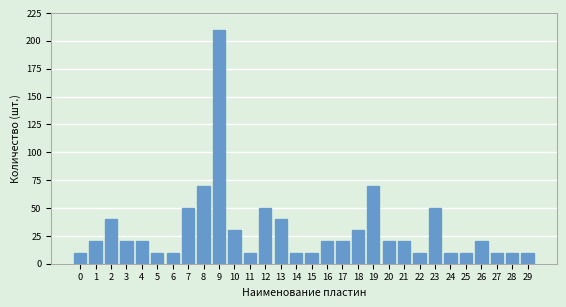

Reading left to right, list all the values displayed in this chart.

0=10	1=20	2=40	3=20	4=20	5=10	6=10	7=50	8=70	9=210	10=30	11=10	12=50	13=40	14=10	15=10	16=20	17=20	18=30	19=70	20=20	21=20	22=10	23=50	24=10	25=10	26=20	27=10	28=10	29=10